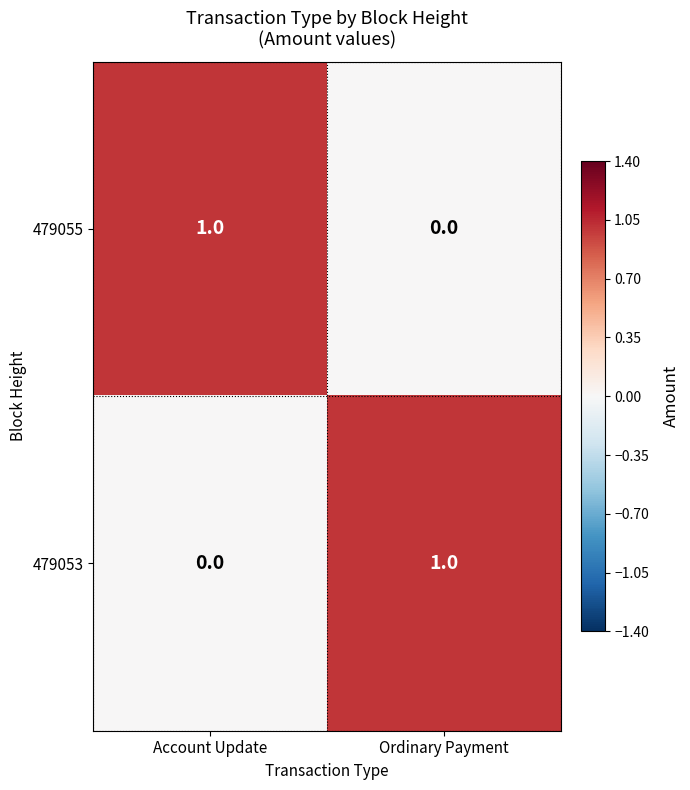

The value of 479055 at Ordinary Payment is 0. True or false?

True